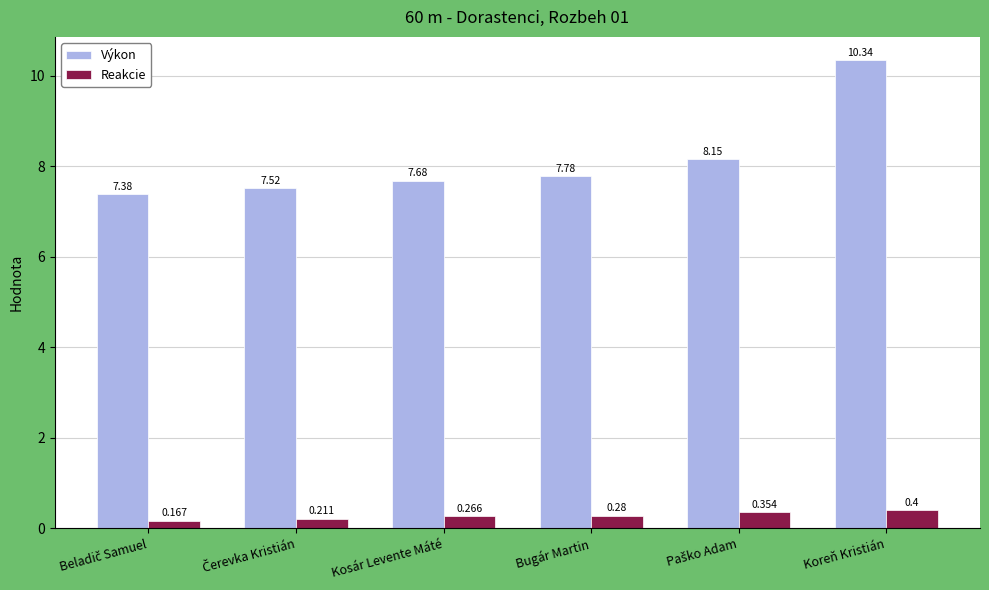

Which label corresponds to the largest value in the chart?

Koreň Kristián